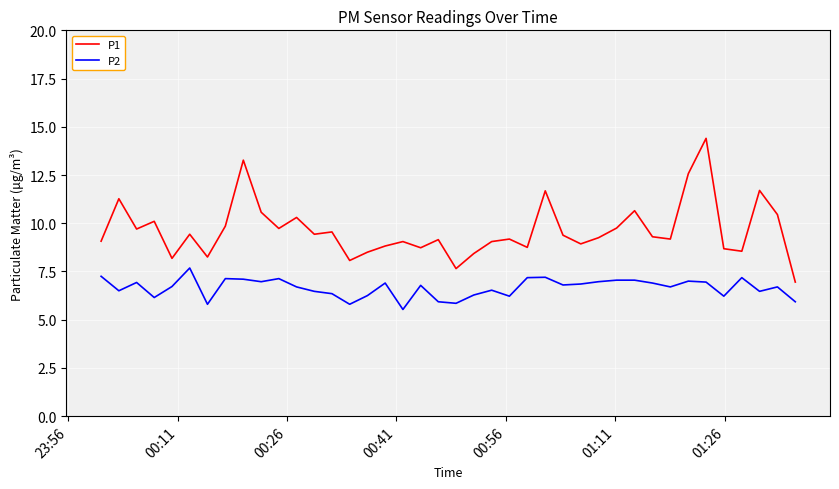

List the series in order of their peak value, highest first.

P1, P2